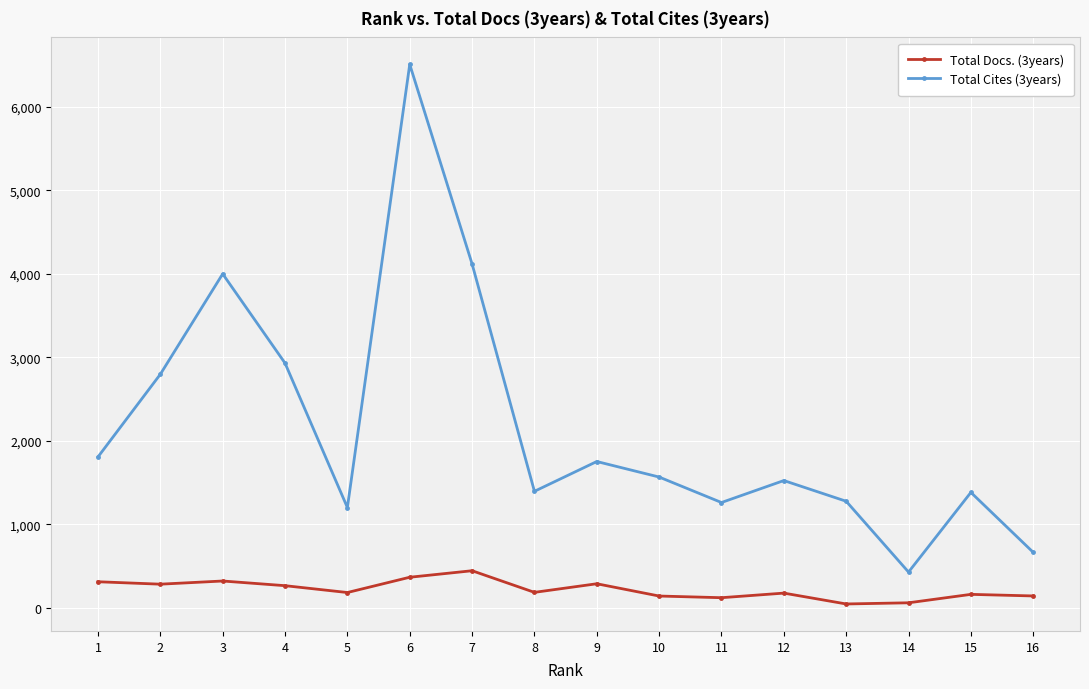

What is the difference between the highest and lowest values at 10?

1425